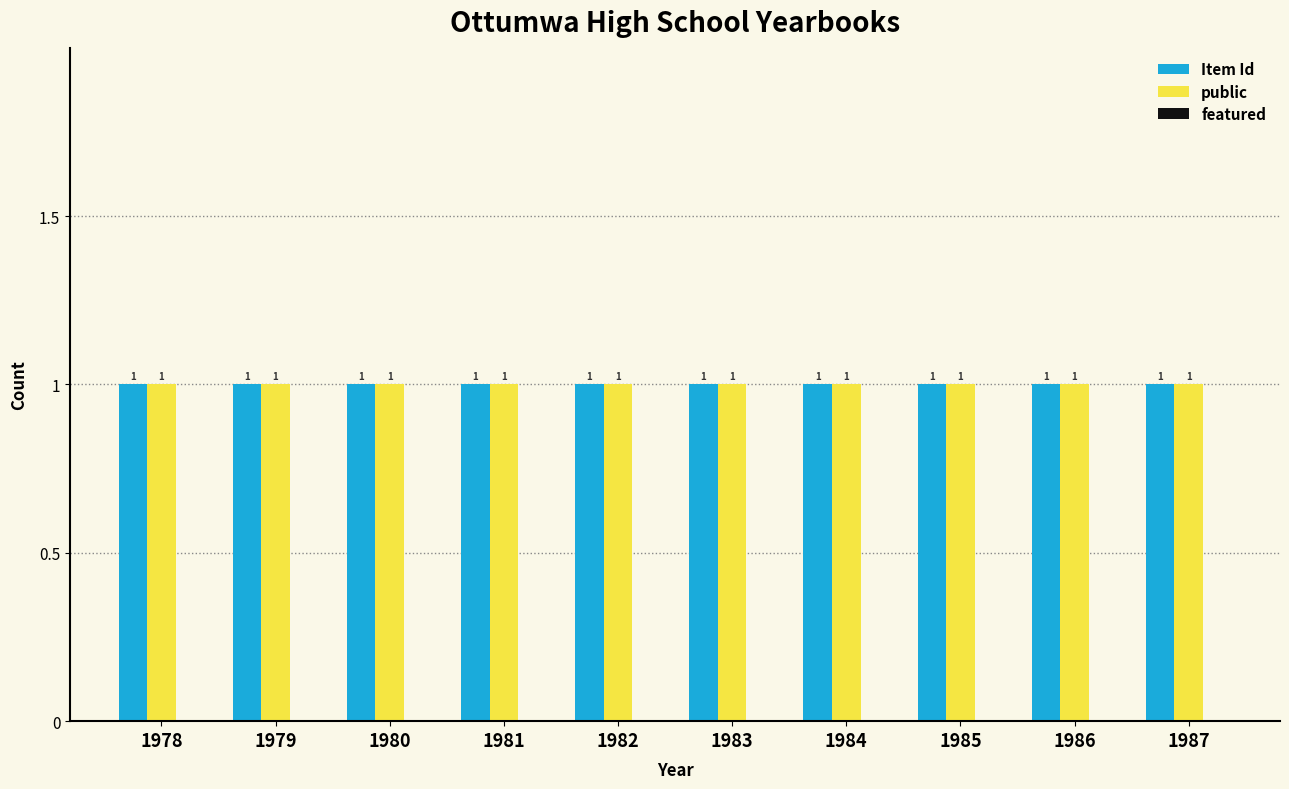

Which category has the highest value in the Item Id series?

1978